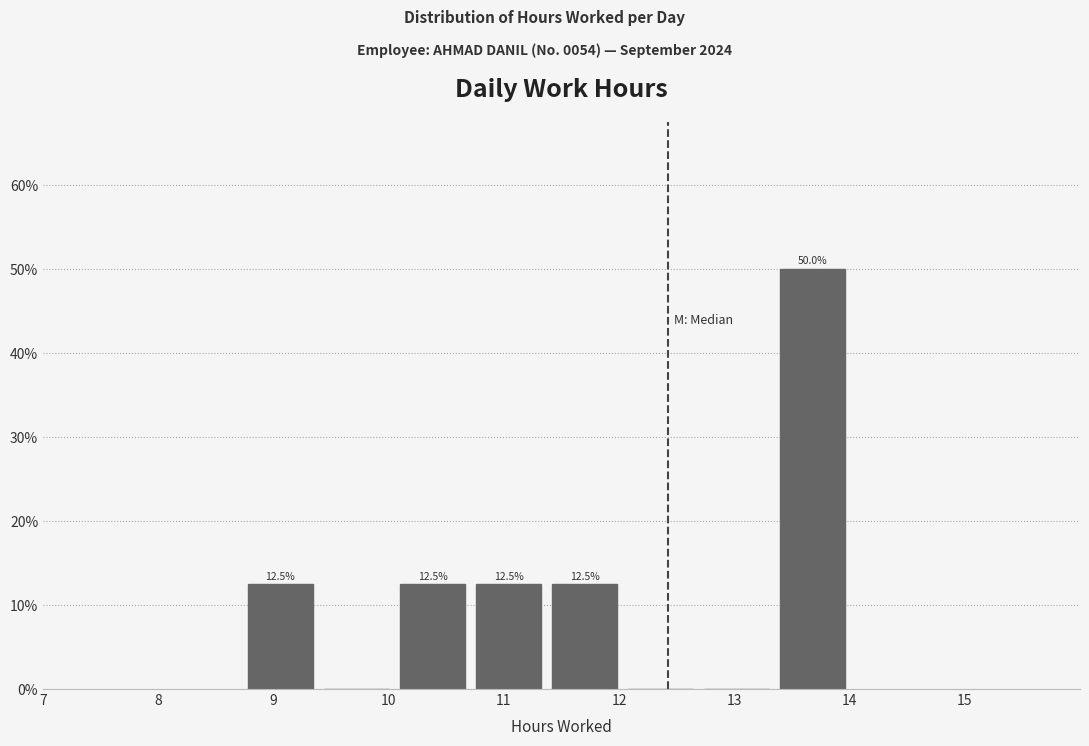

Over which range of the x-axis is the bar tallest?

13.35 to 14.01